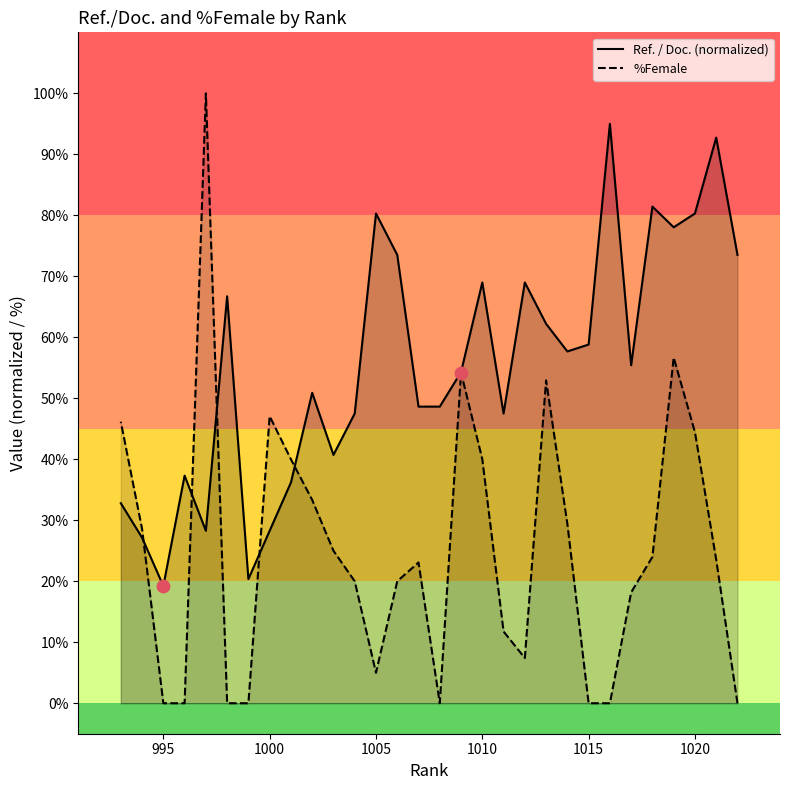

Which series has the widest spread of Y values?

%Female